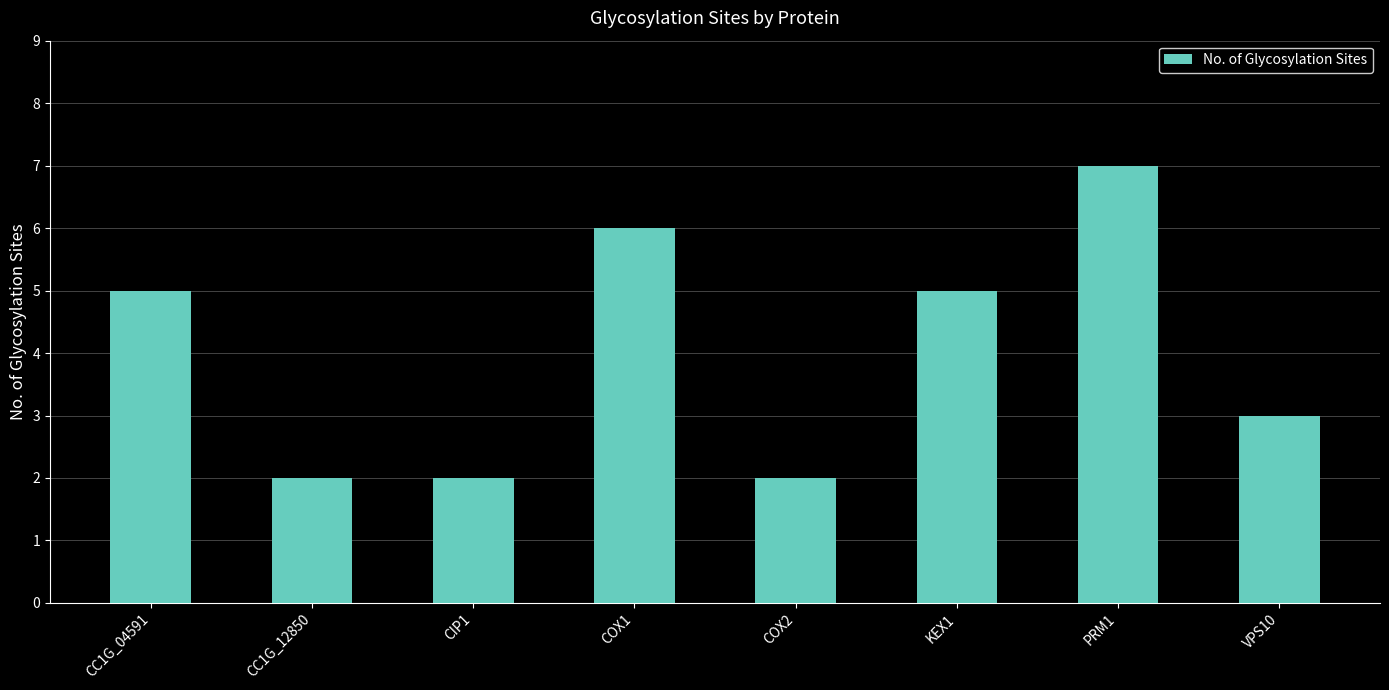

What is the sum of all values?

32